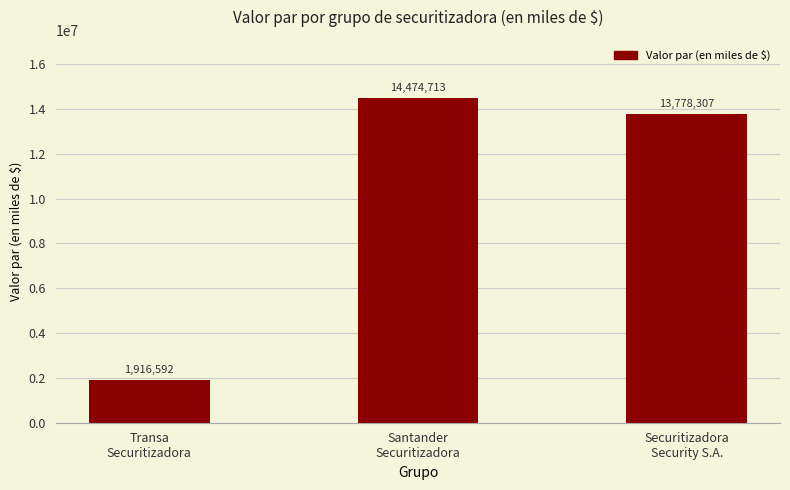

Between Securitizadora
Security S.A. and Transa
Securitizadora, which is larger?

Securitizadora
Security S.A.